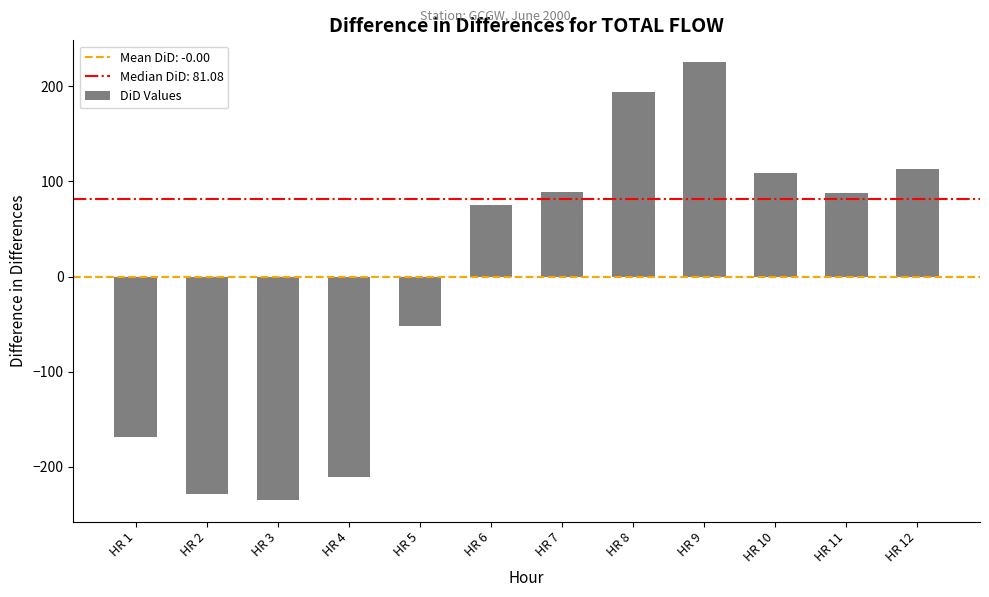

What is the minimum value shown in the chart?

-234.7